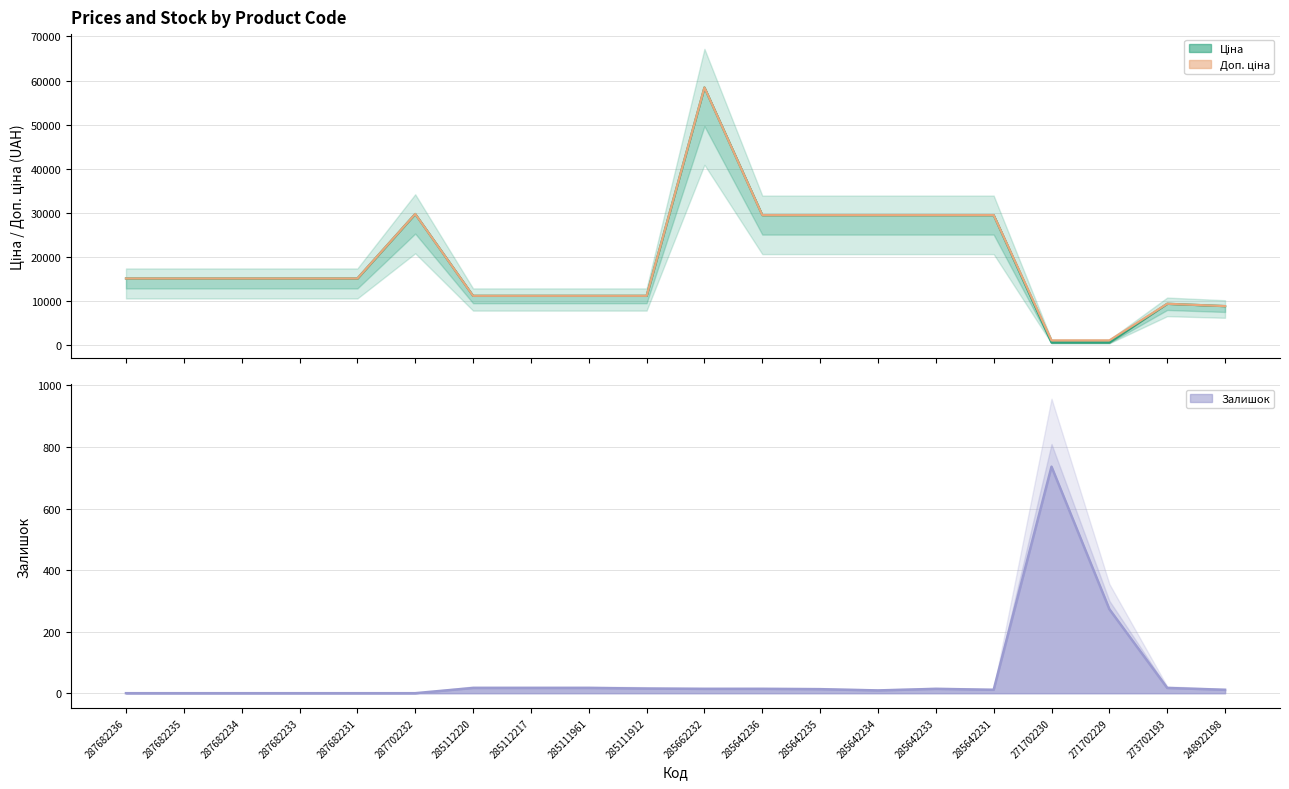

Which category has the lowest value across all series?

287682236